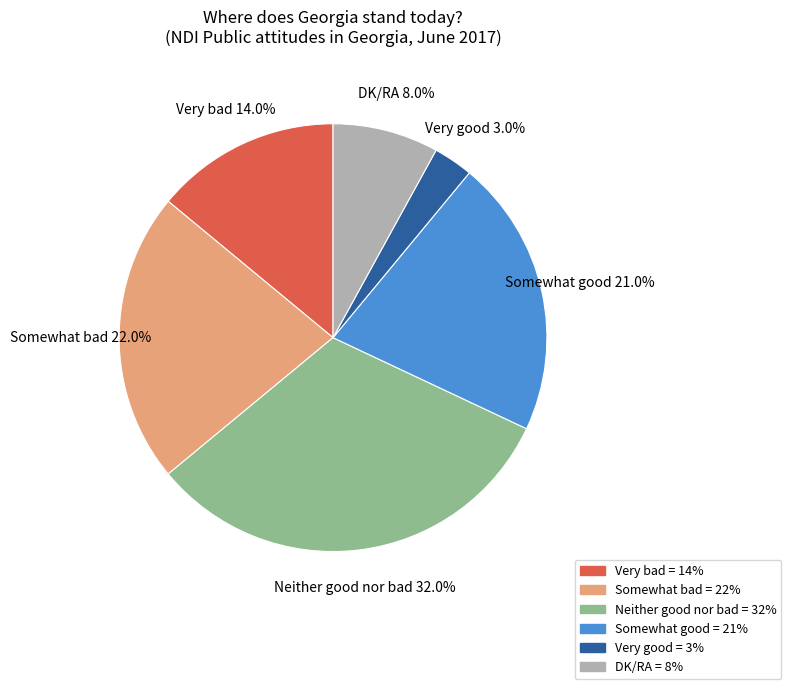

Does Somewhat bad account for over 50% of the chart?

No